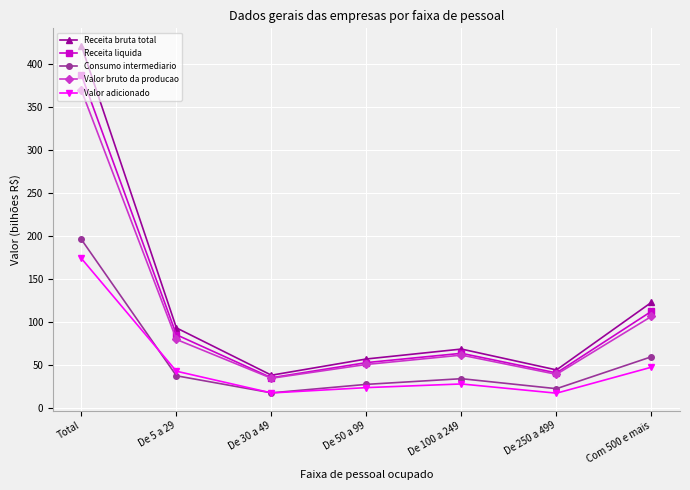

In Consumo intermediario, how many points are lower than both neighbors (excluding endpoints)?

2